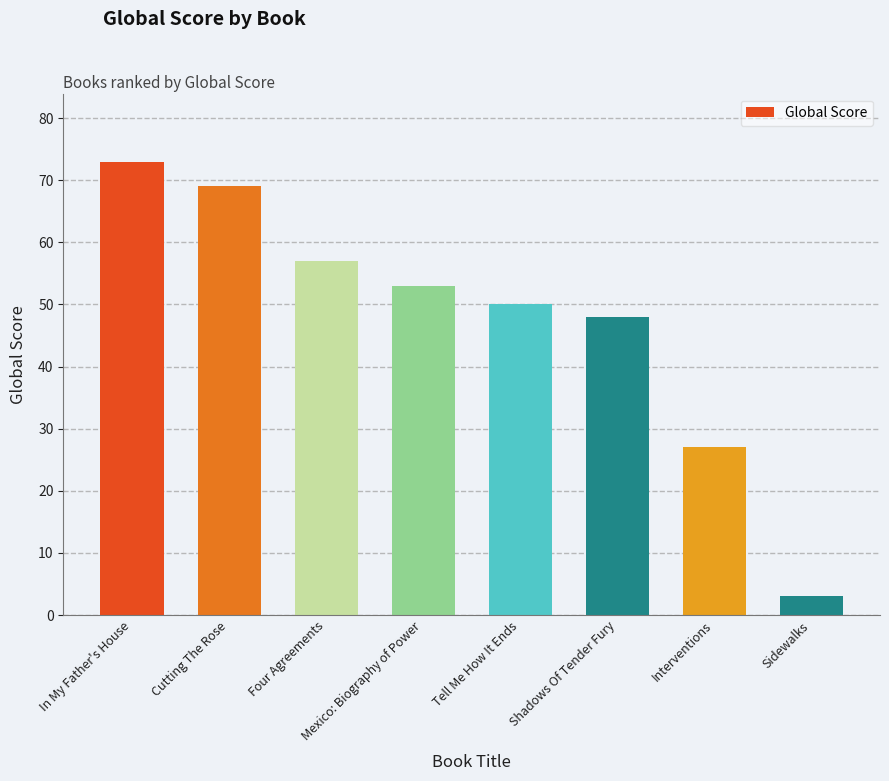

List the labels in order of value, smallest first.

Sidewalks, Interventions, Shadows Of Tender Fury, Tell Me How It Ends, Mexico: Biography of Power, Four Agreements, Cutting The Rose, In My Father's House